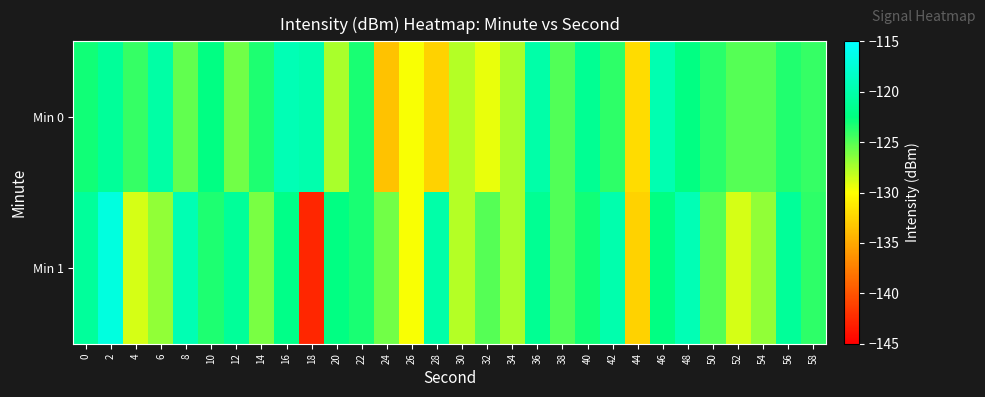

Reading left to right, list all the values displayed in this chart.

Min 0: 0=-123.1	2=-121.0	4=-124.1	6=-120.3	8=-125.4	10=-122.3	12=-125.8	14=-123.4	16=-119.4	18=-119.8	20=-127.5	22=-123.3	24=-133.6	26=-129.8	28=-132.6	30=-127.8	32=-129.3	34=-127.4	36=-120.1	38=-125.0	40=-121.4	42=-123.8	44=-132.0	46=-119.6	48=-122.3	50=-123.7	52=-125.1	54=-125.0	56=-123.5	58=-124.1
Min 1: 0=-120.9	2=-117.0	4=-128.7	6=-126.7	8=-119.6	10=-123.4	12=-121.0	14=-126.1	16=-122.0	18=-142.7	20=-122.3	22=-123.3	24=-125.8	26=-129.8	28=-120.1	30=-127.8	32=-125.1	34=-127.4	36=-121.4	38=-125.0	40=-123.1	42=-119.8	44=-132.6	46=-122.3	48=-119.4	50=-125.0	52=-128.7	54=-126.7	56=-121.0	58=-123.8